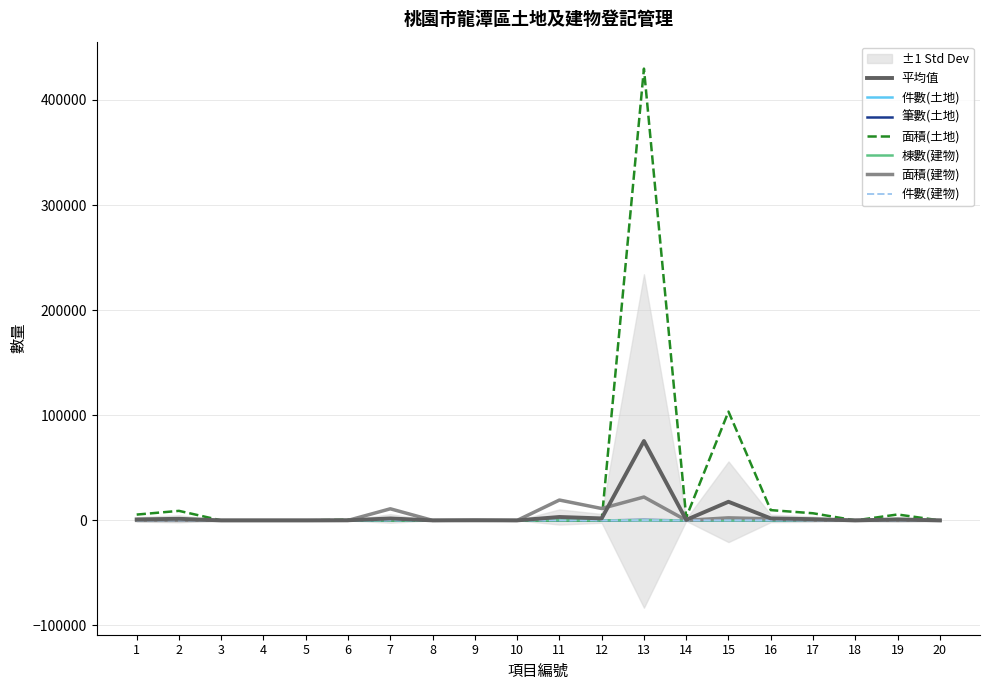

Where does the 件數(土地) series first go above 3?

7